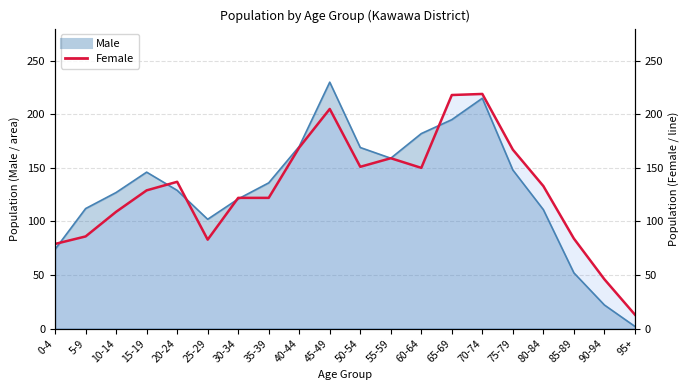

How many lines are shown in the chart?

1